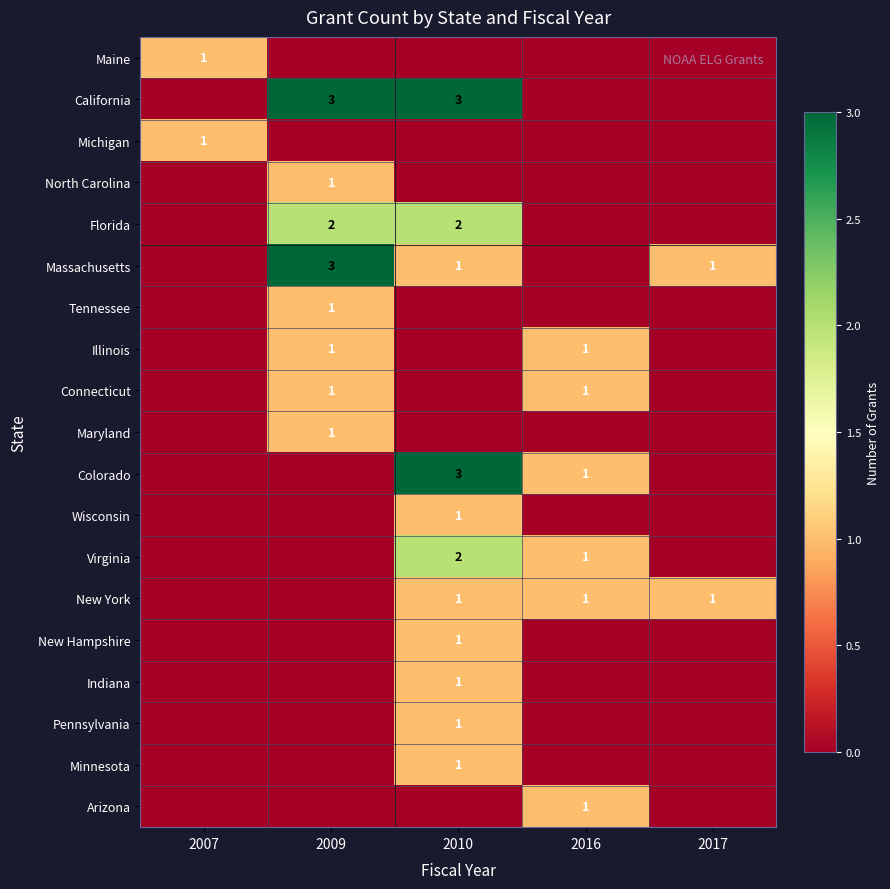

The value of Florida at 2009 is 2. True or false?

True